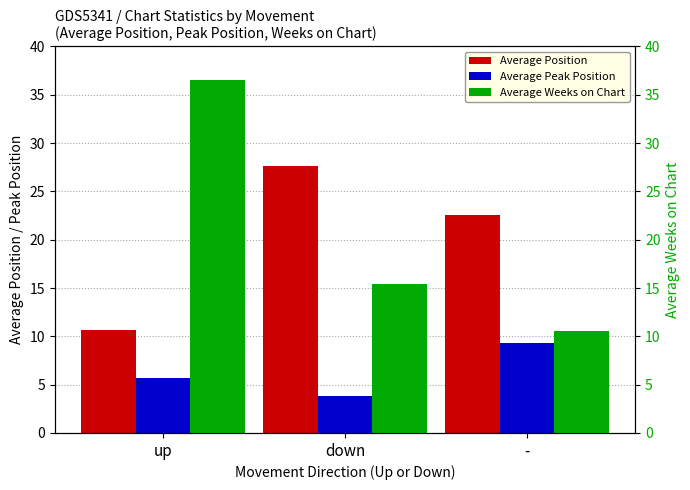

At which category is the sum across all series the highest?

up